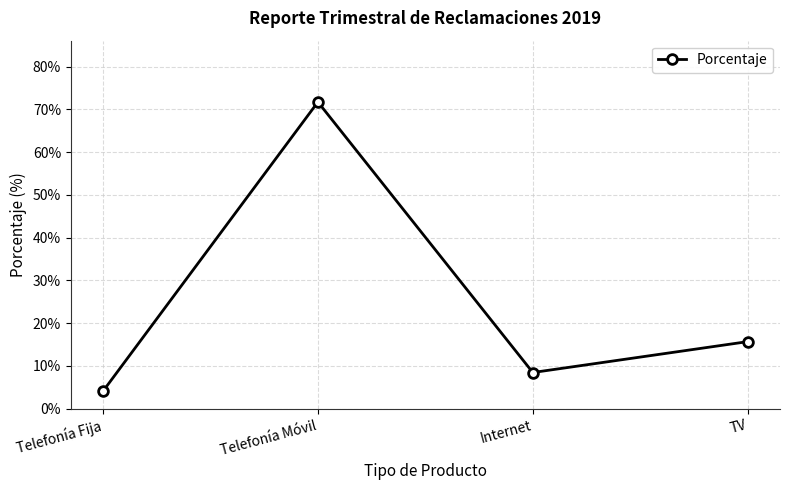

Does the chart display data point markers on the line(s)?

Yes